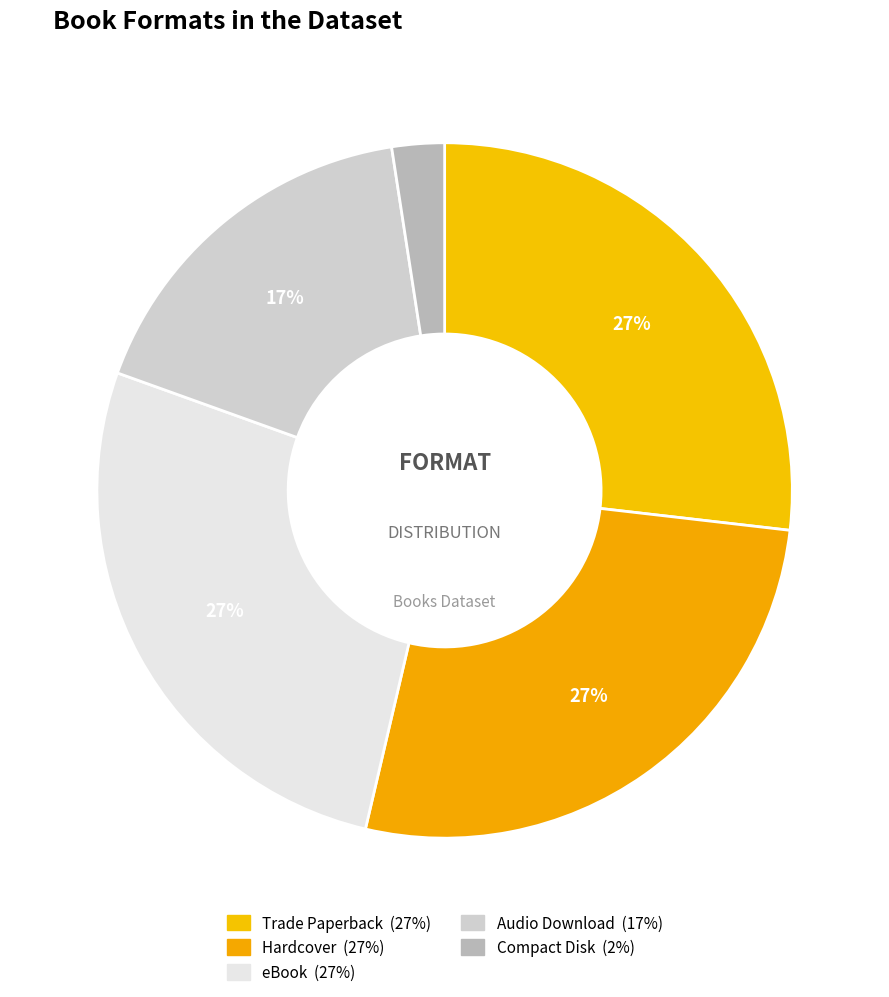

What percentage do Compact Disk and Trade Paperback together represent?

29.3%